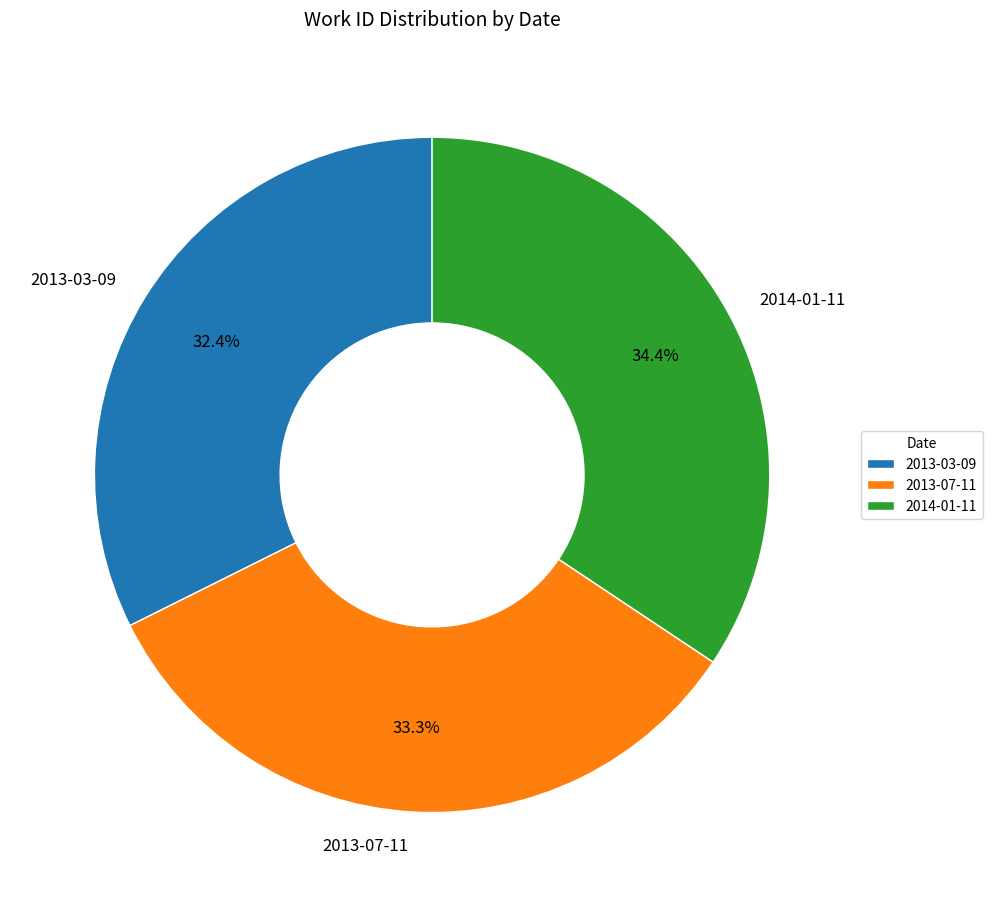

Is there a majority slice in this chart?

No